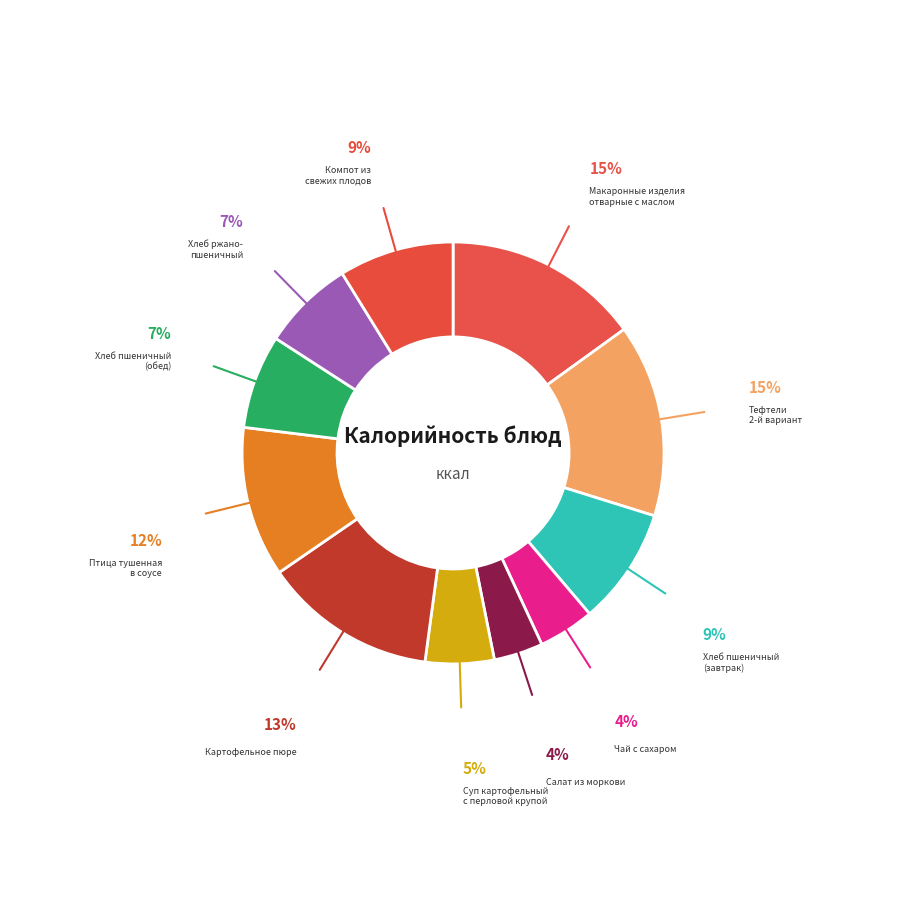

How many segments does this pie chart have?

11